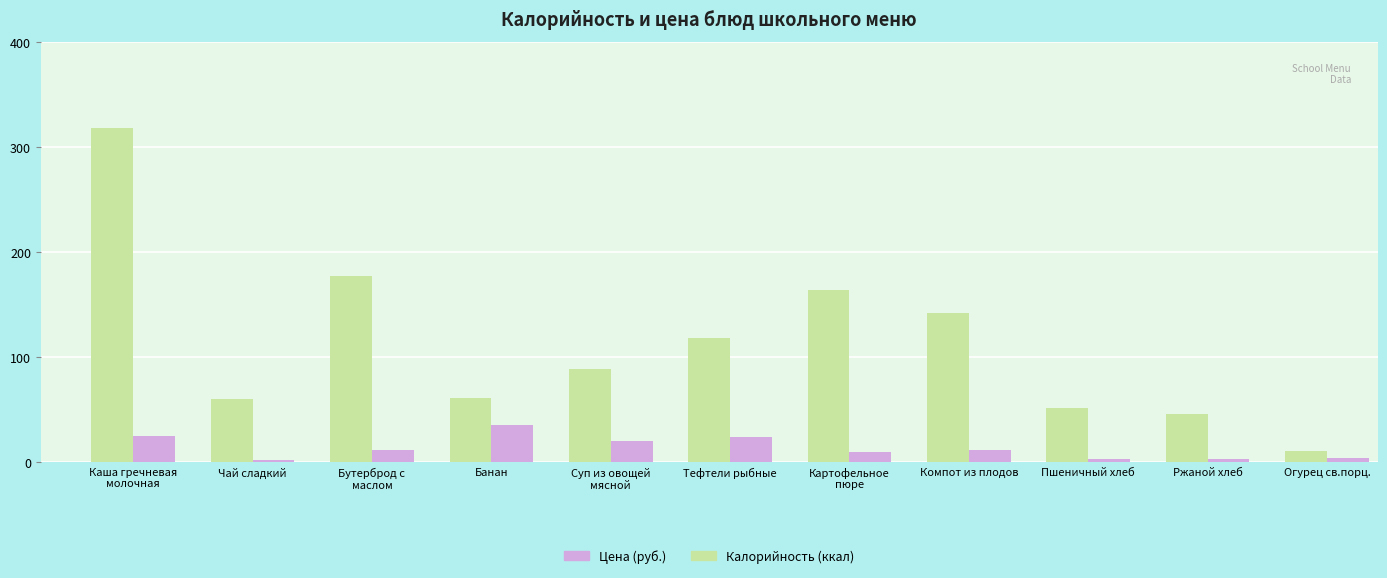

What is the total value across all series at Чай сладкий?

62